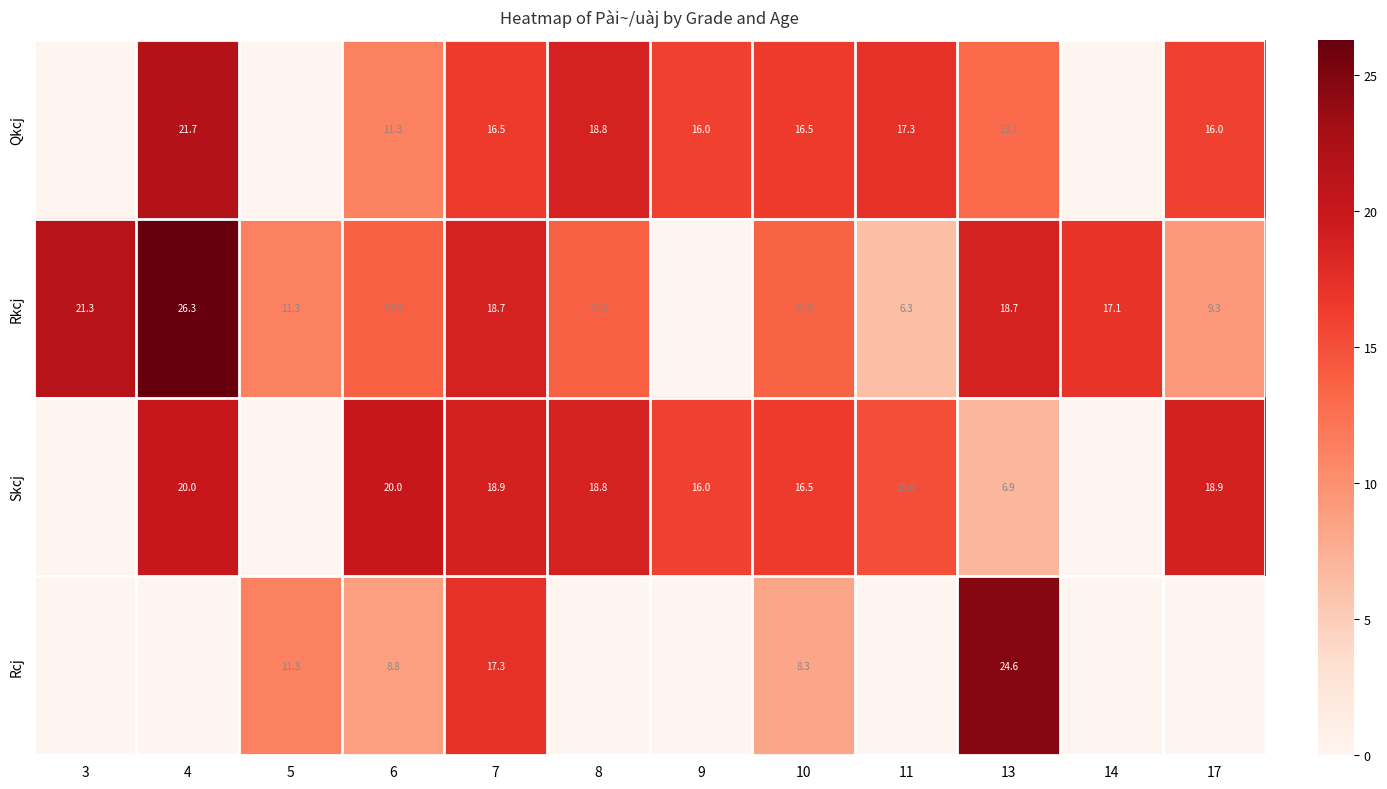

Read the Rkcj value at 13.

18.7